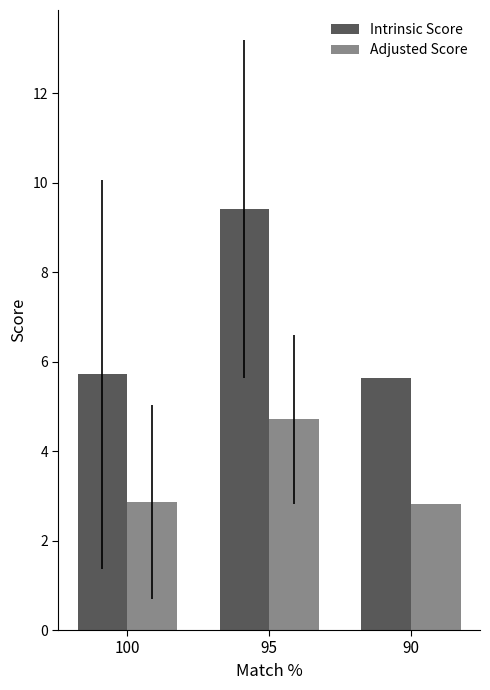

Which series has the largest total across all categories?

Intrinsic Score